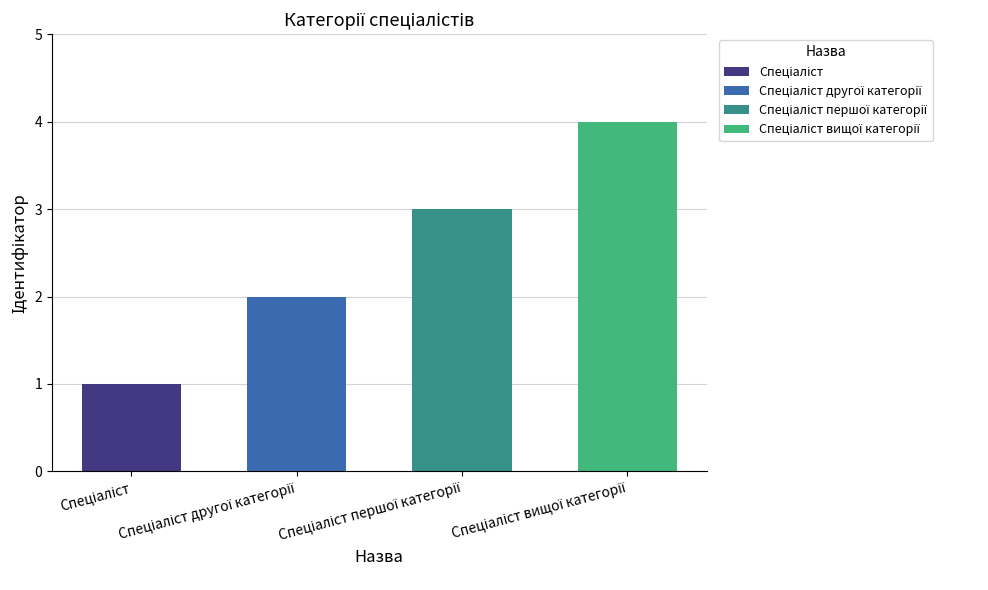

Reading left to right, transcribe all the data shown in this chart.

1	2	3	4